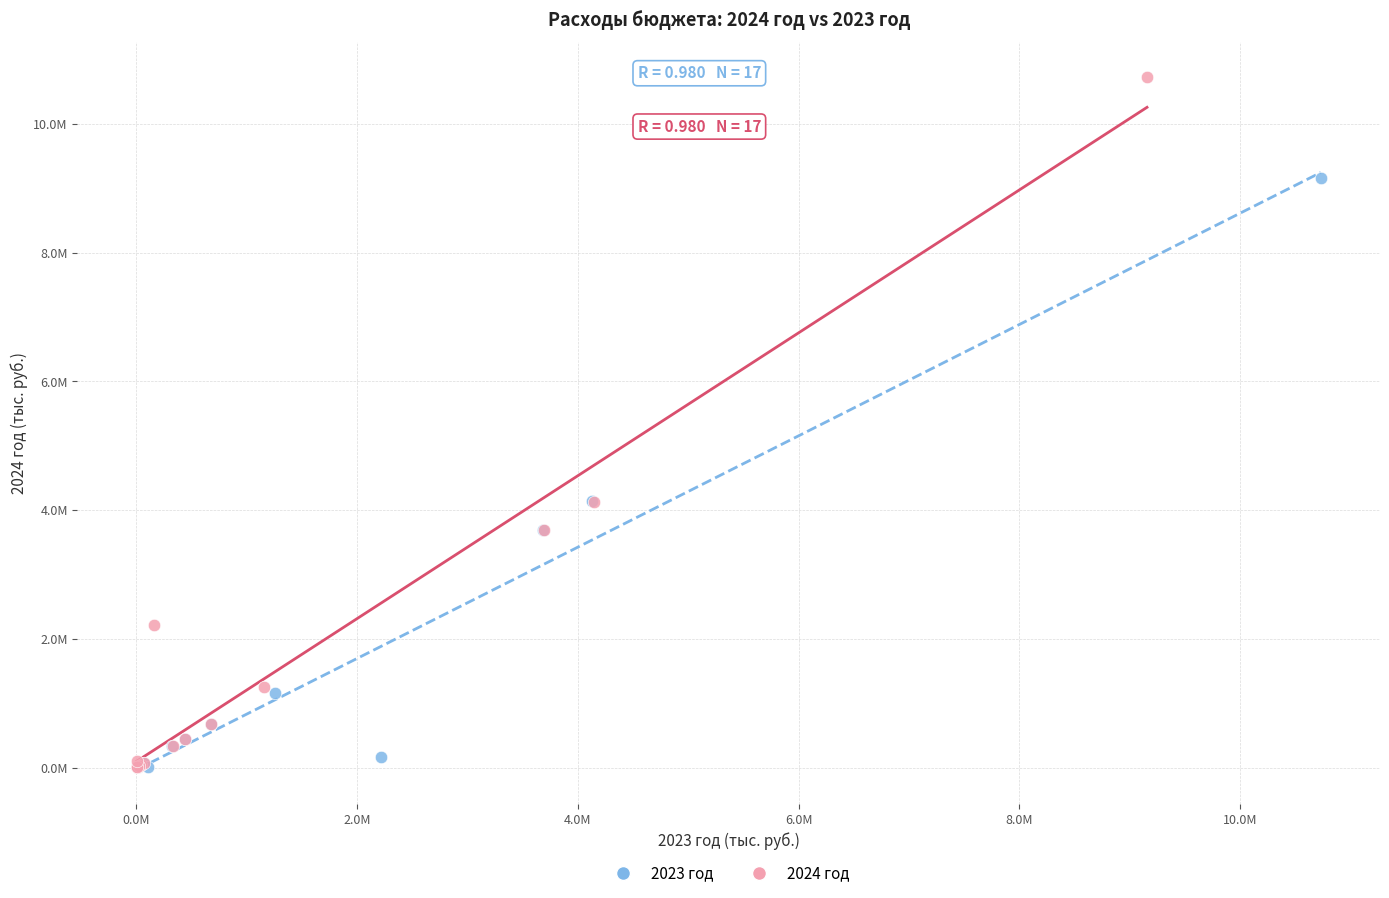

Which series has the widest spread of Y values?

2024 год